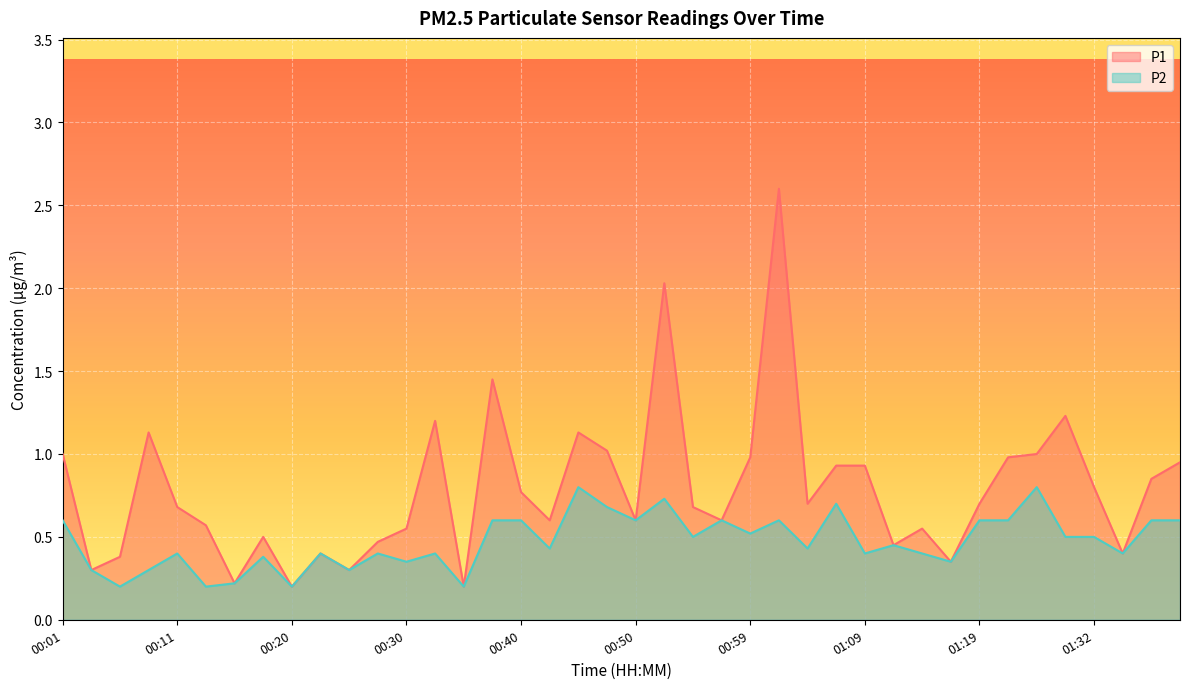

Where is the first local maximum for P1?

00:08